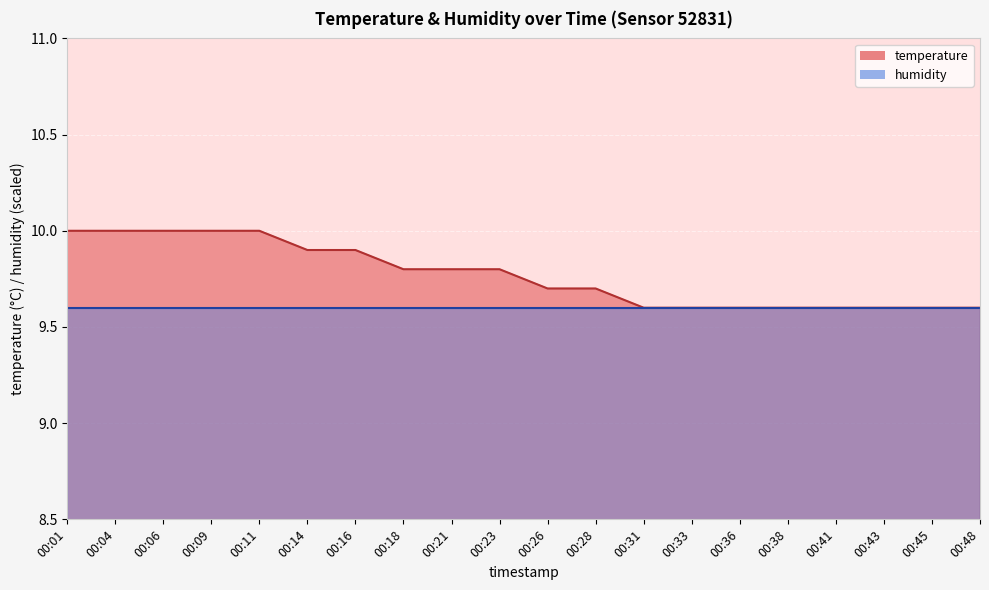

What is the approximate value at 00:14?

9.9